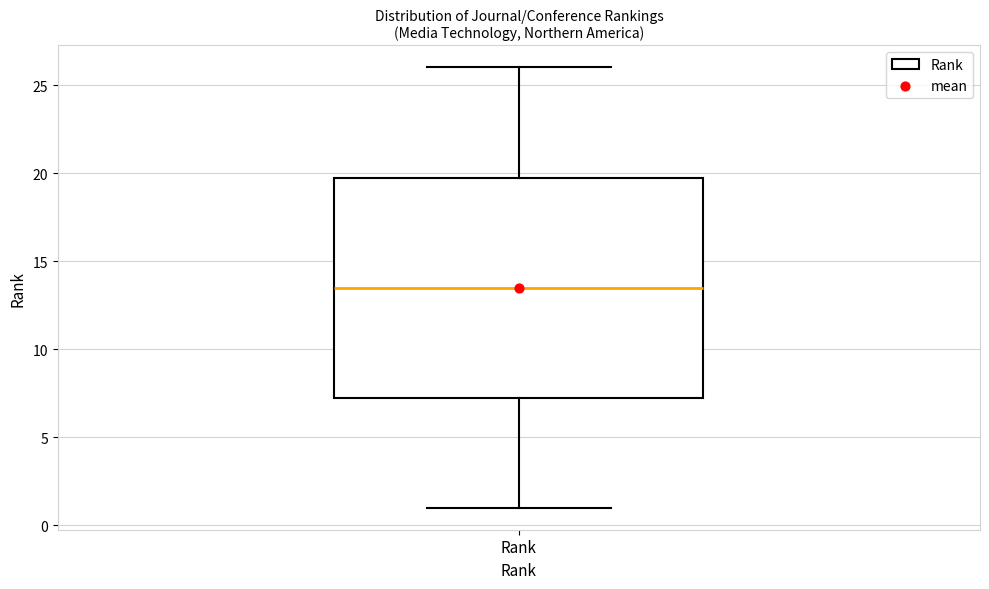

Read this box plot against the y-axis: the position of the median line, the range covered by the box, and the ends of both whiskers. The values are not printed on the chart, so give them approximately, as read against the axis.

median 13.5, box 7.5 to 20.0, whiskers 1.0 to 26.0